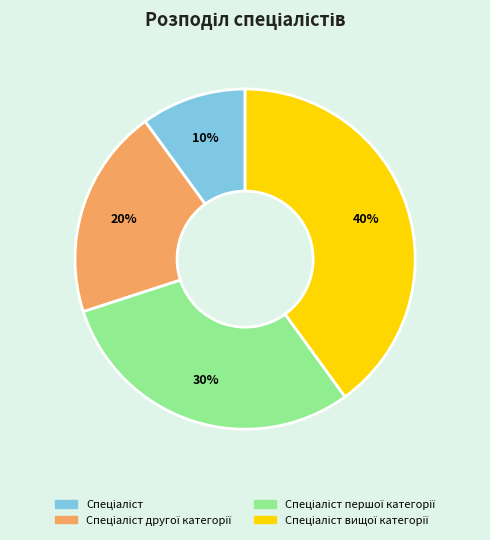

Count the number of slices in the pie.

4